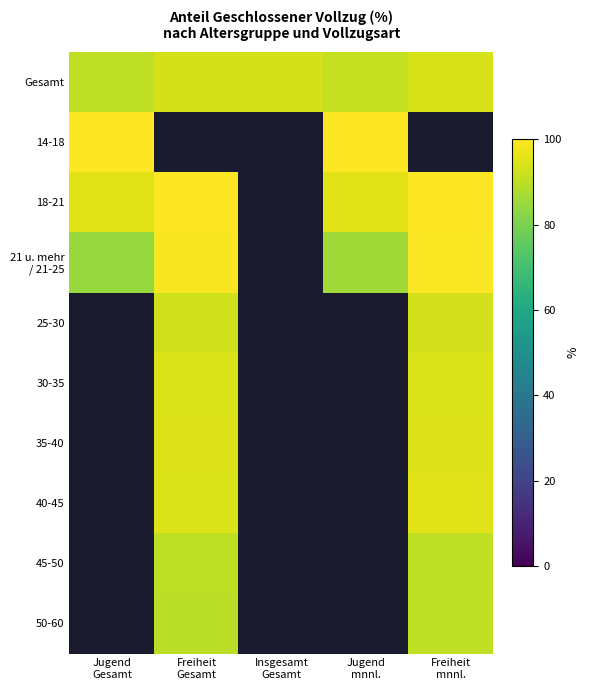

How many values in 14-18 are above zero?

2